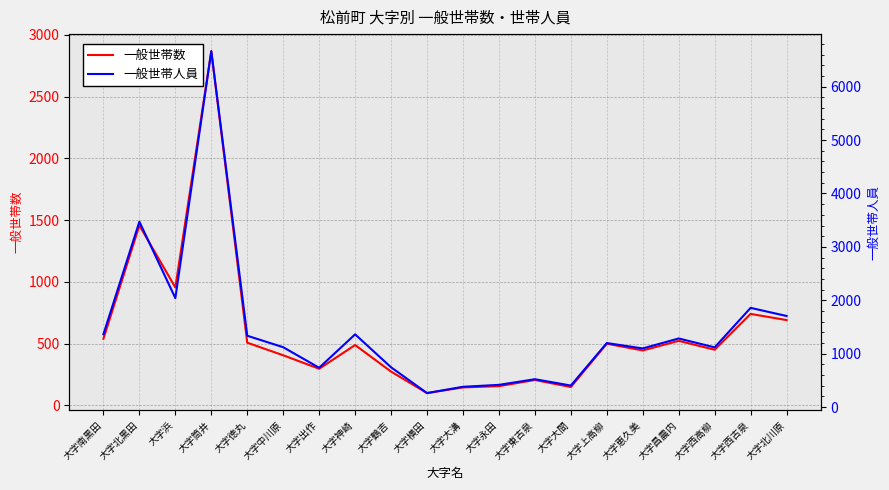

Reading left to right, list all the values displayed in this chart.

一般世帯数: 539	1456	954	2867	507	405	296	488	273	99	145	155	205	148	499	444	522	450	740	690
一般世帯人員: 1364	3472	2041	6665	1336	1121	736	1362	745	262	380	416	522	403	1199	1098	1285	1118	1858	1706